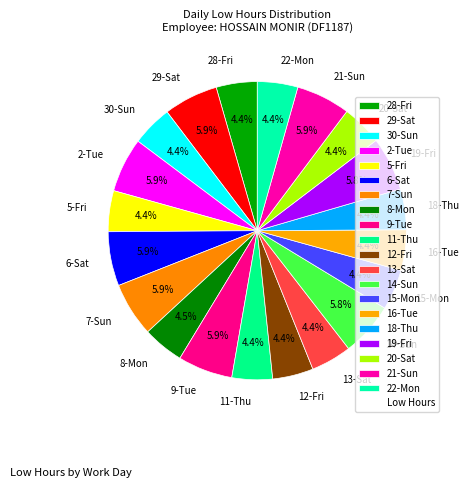

To the nearest percent, what portion does 29-Sat represent?

6%